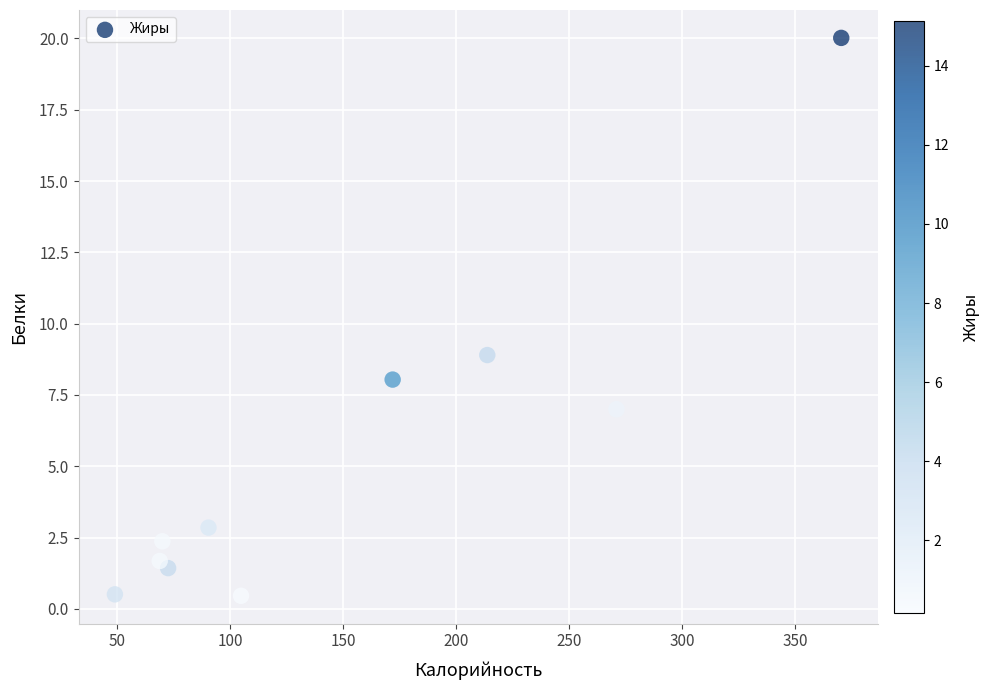

What is the average Y value?

5.3